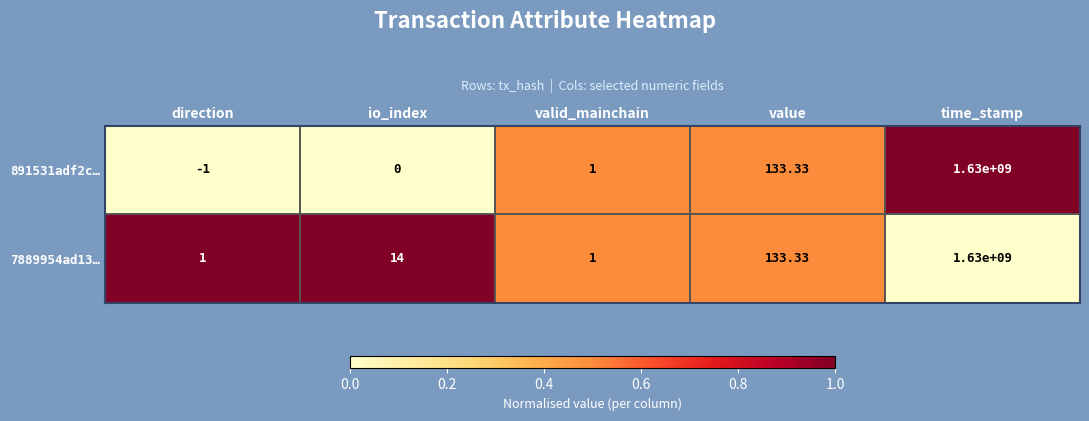

Rank the series by their average value, from lowest to highest.

891531adf2c…, 7889954ad13…